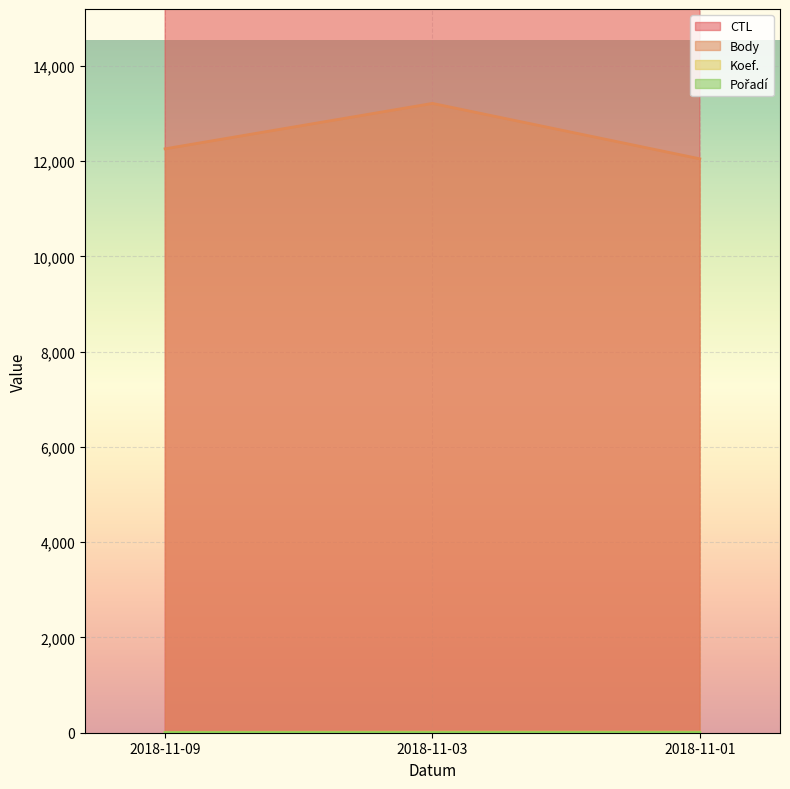

What is the value of the Pořadí point at the 3rd from the left?

2